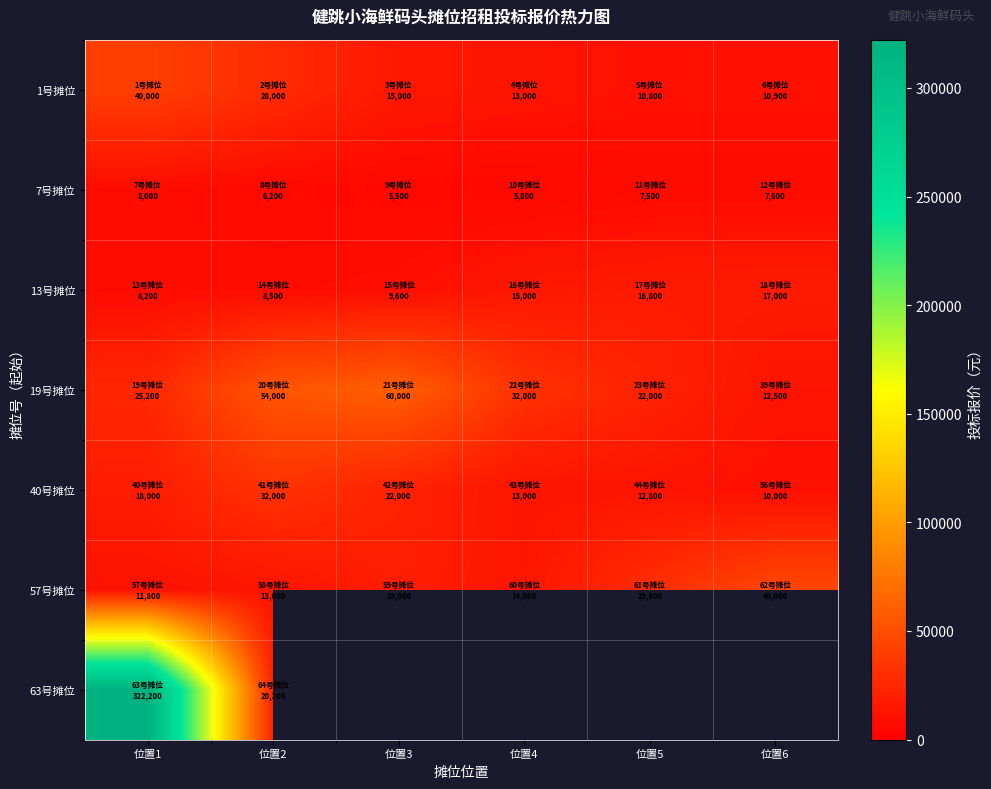

Rank the series at 位置3 from lowest to highest value.

7号摊位, 13号摊位, 1号摊位, 57号摊位, 40号摊位, 19号摊位, 63号摊位